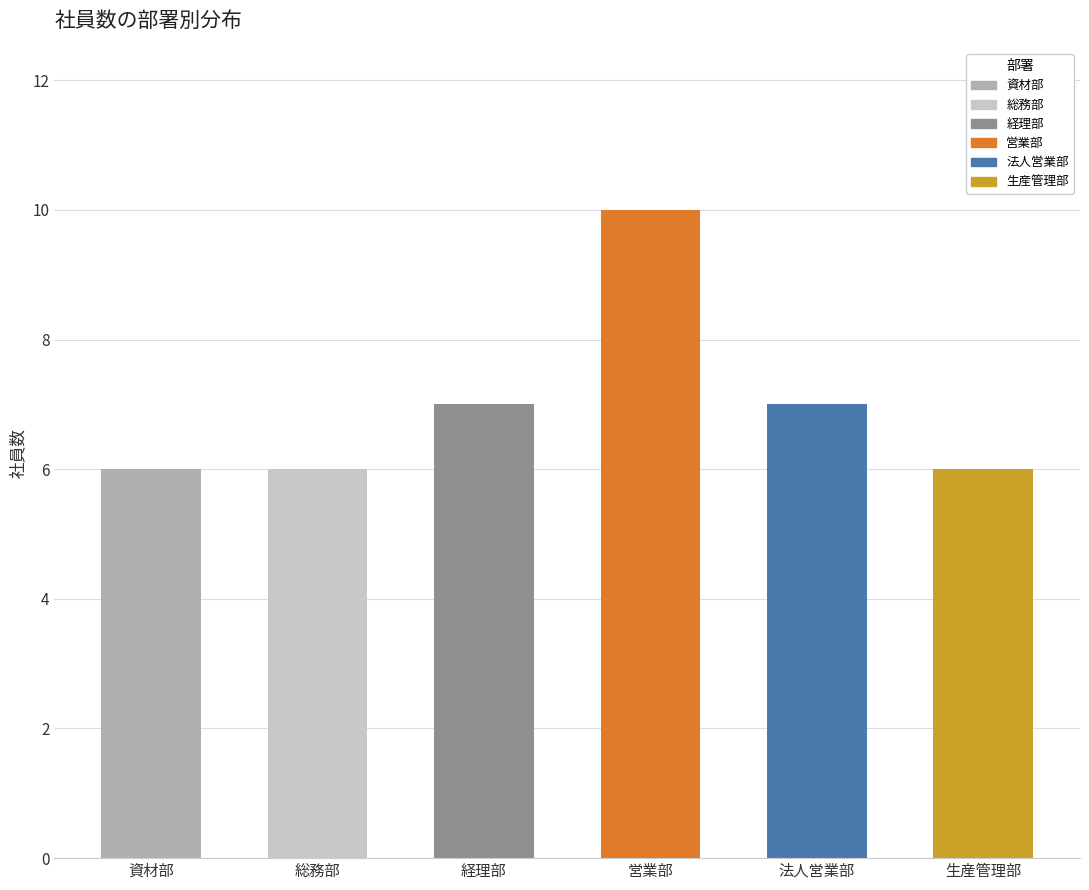

What position from the left is 資材部?

1